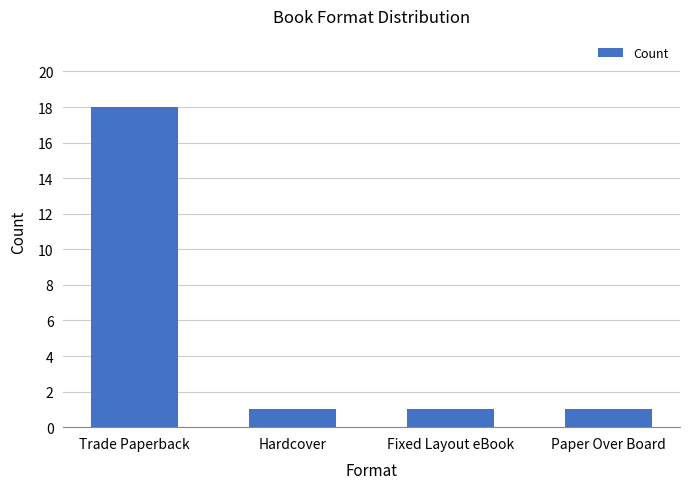

Approximately how many times larger is the value at Fixed Layout eBook compared to Trade Paperback?

0.1